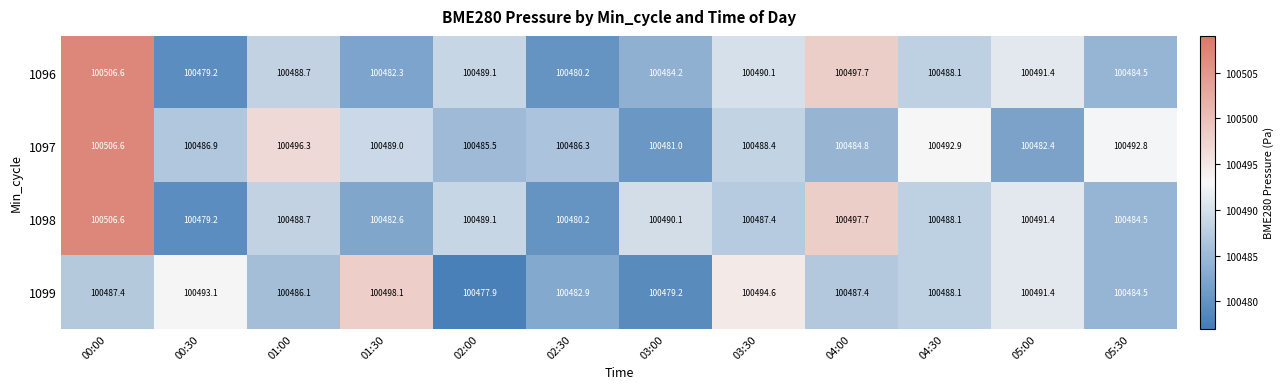

What is the greatest value displayed?

100506.6